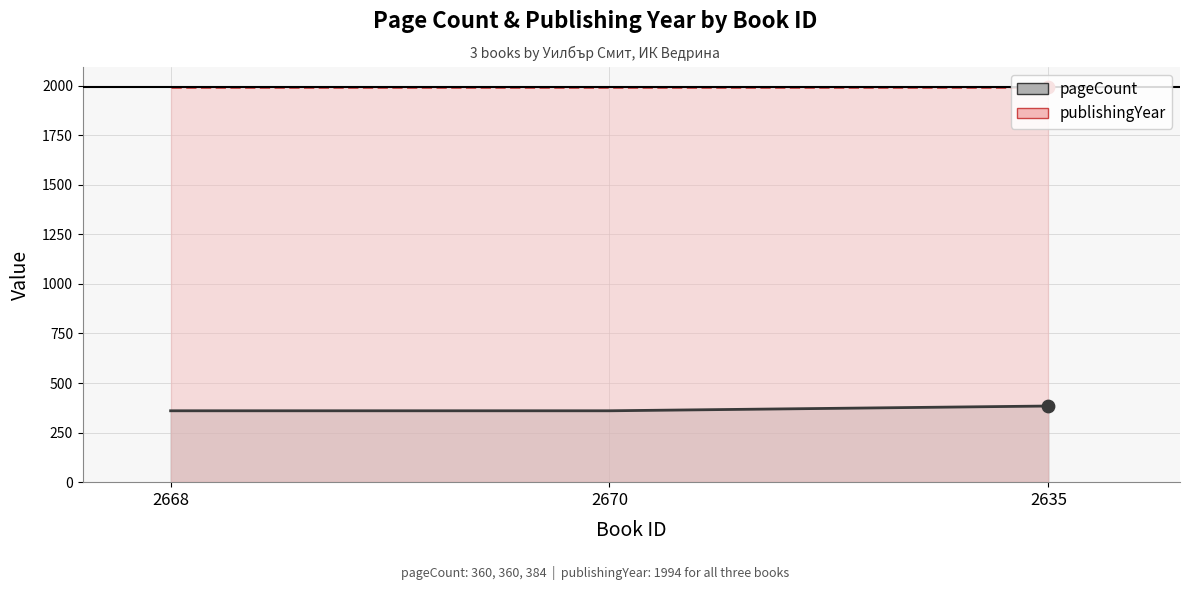

Which series reaches the maximum Y coordinate?

publishingYear